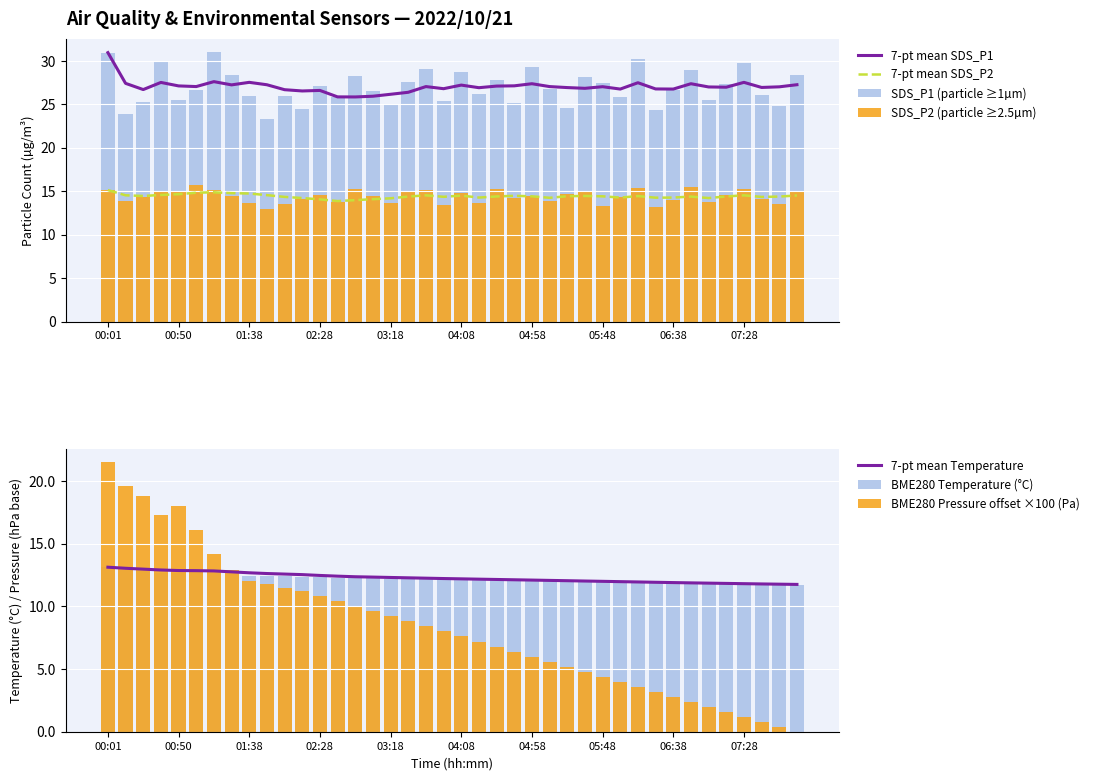

The value of SDS_P1 at 02:28 is 27.1. True or false?

True